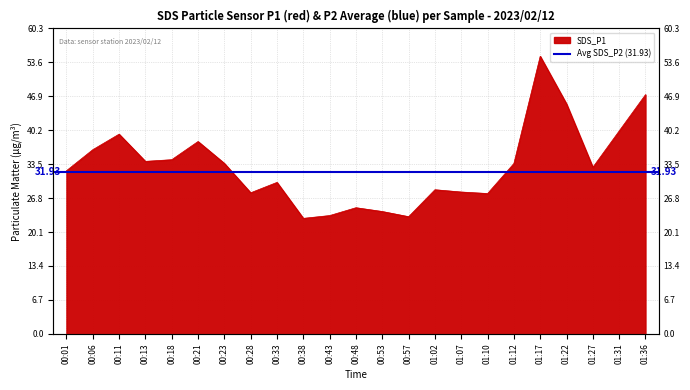

What position from the right is 00:06?

22